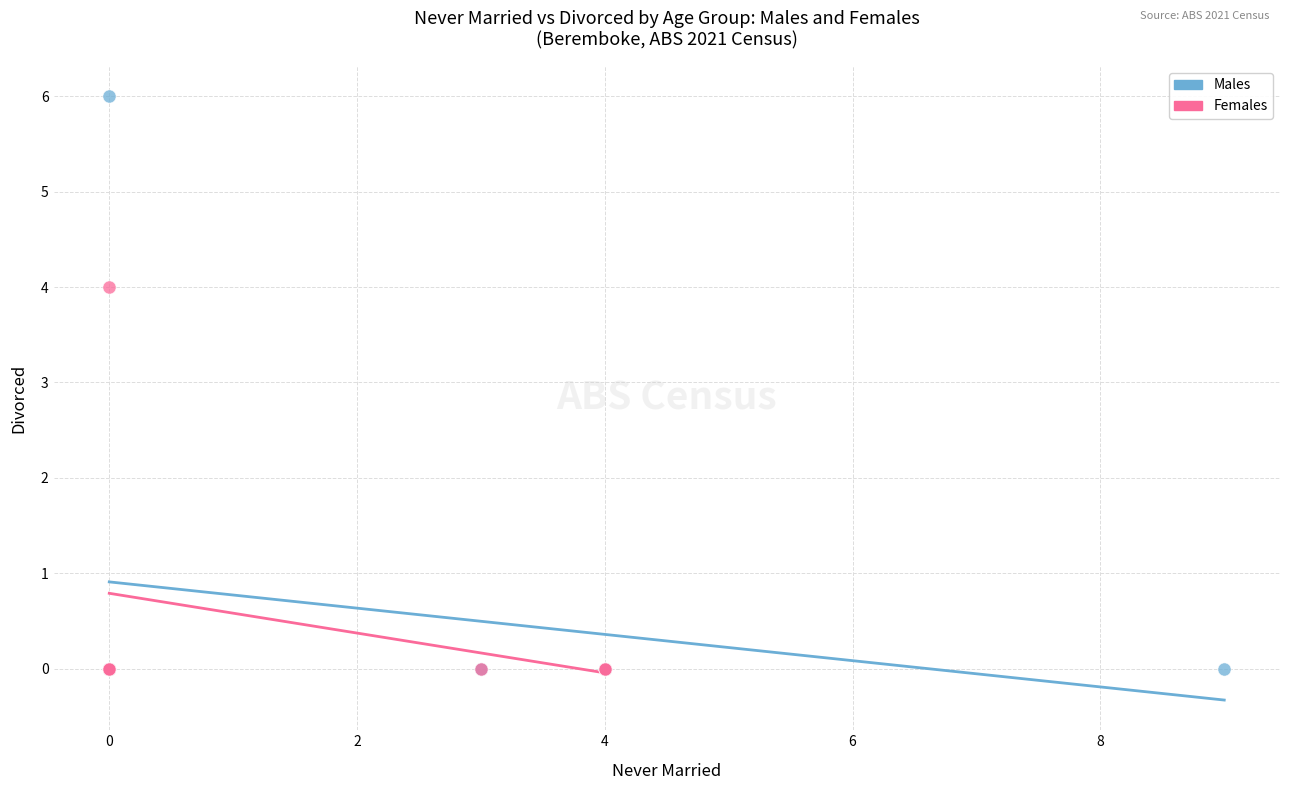

Which series contains the highest Y value?

Males